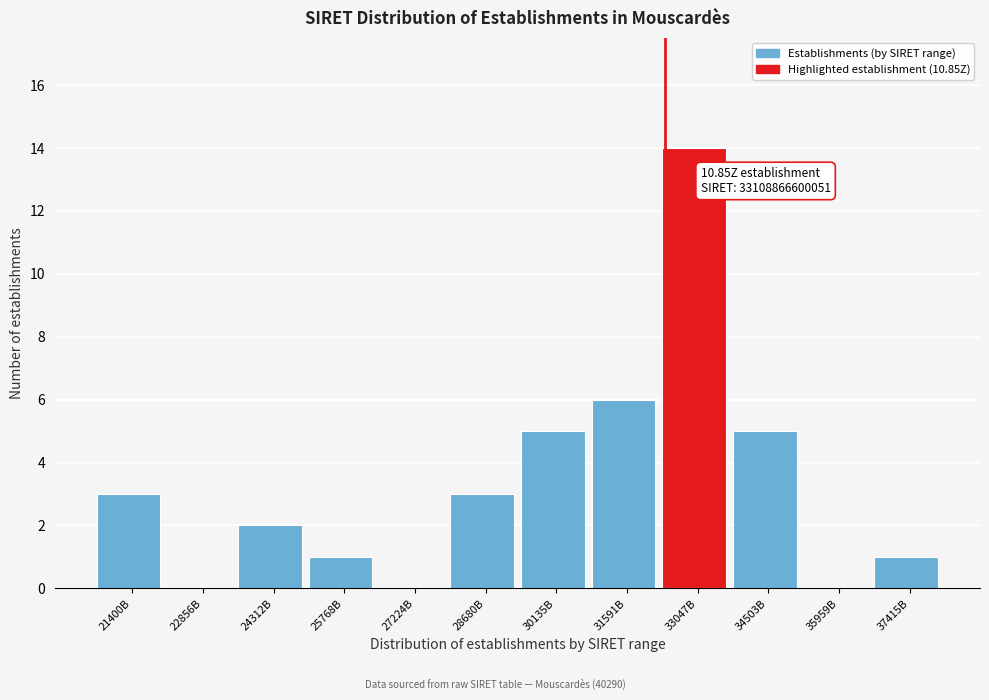

Reading left to right, extract all data points from this chart.

21400B=3	22856B=0	24312B=2	25768B=1	27224B=0	28680B=3	30135B=5	31591B=6	33047B=14	34503B=5	35959B=0	37415B=1